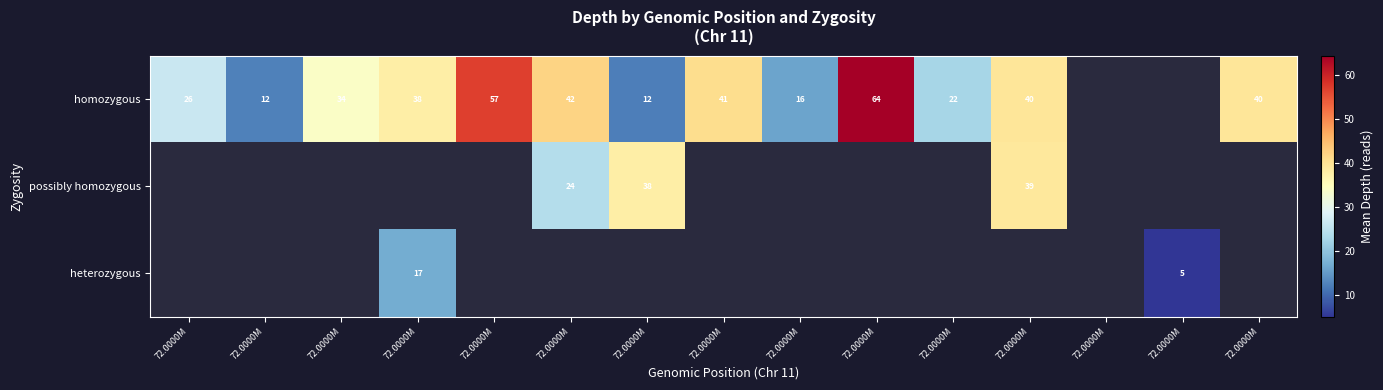

Between 72.0000M and 72.0000M, which is larger?

72.0000M